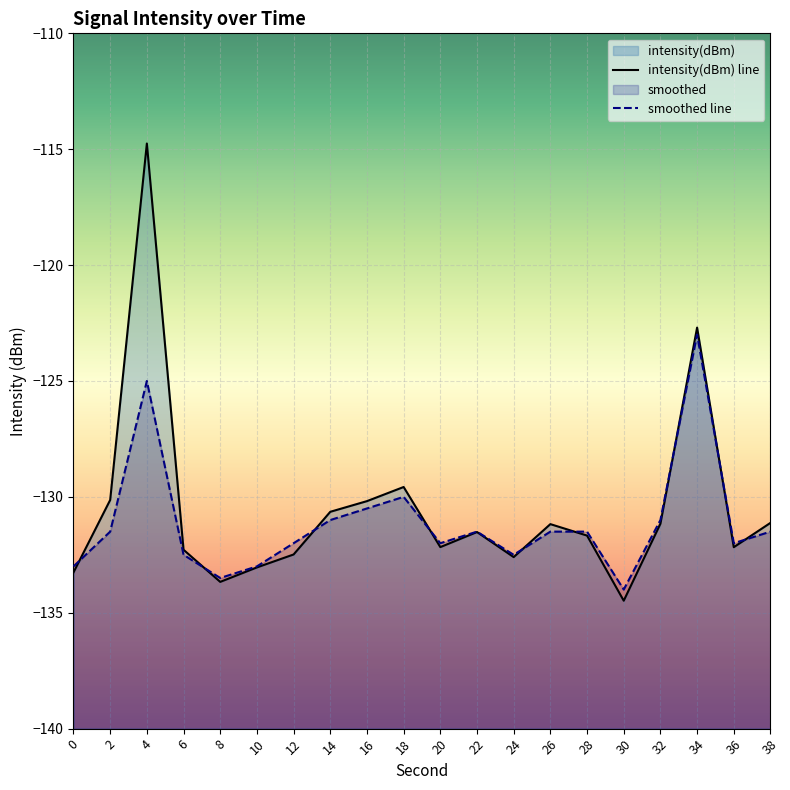

What is the value of the smoothed point at the 2nd from the left?

-131.5